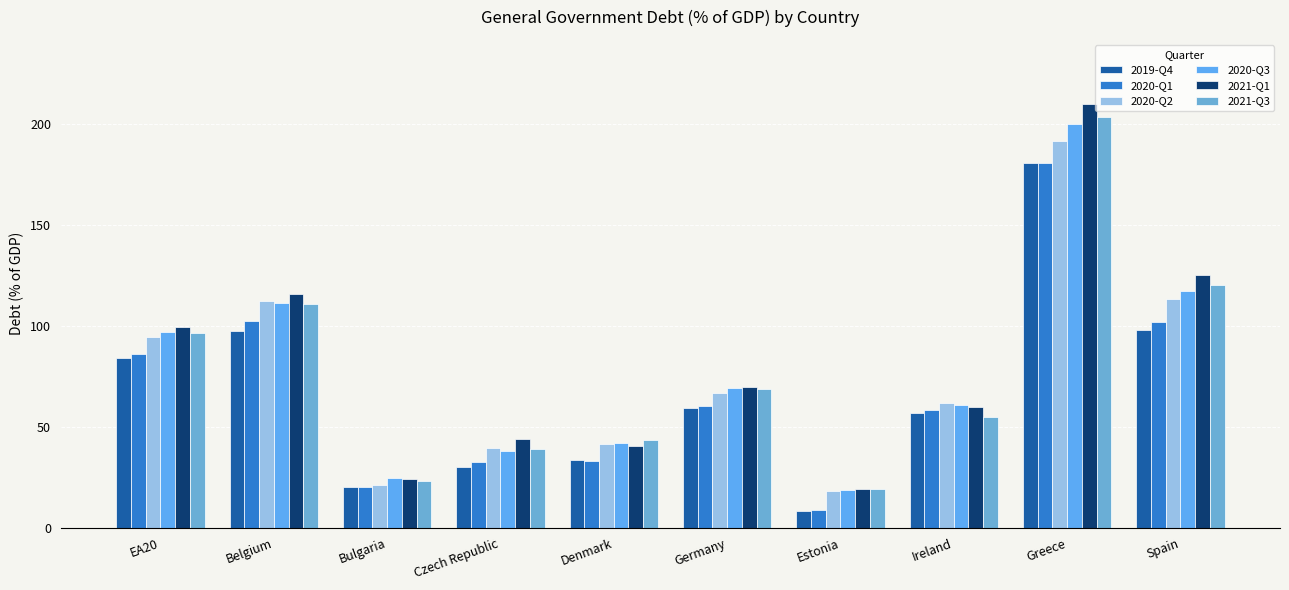

Reading right to left, transcribe all the data shown in this chart.

2019-Q4: Spain=98.2	Greece=180.6	Ireland=57.1	Estonia=8.5	Germany=59.6	Denmark=33.7	Czech Republic=30.0	Bulgaria=20.0	Belgium=97.6	EA20=84.2
2020-Q1: Spain=101.9	Greece=180.9	Ireland=58.5	Estonia=9.0	Germany=60.6	Denmark=33.3	Czech Republic=32.4	Bulgaria=20.0	Belgium=102.5	EA20=86.2
2020-Q2: Spain=113.4	Greece=191.9	Ireland=61.8	Estonia=18.5	Germany=66.8	Denmark=41.5	Czech Republic=39.6	Bulgaria=21.1	Belgium=112.5	EA20=94.8
2020-Q3: Spain=117.3	Greece=200.4	Ireland=60.9	Estonia=18.7	Germany=69.3	Denmark=42.2	Czech Republic=38.1	Bulgaria=24.9	Belgium=111.2	EA20=96.9
2021-Q1: Spain=125.3	Greece=210.3	Ireland=60.0	Estonia=19.1	Germany=69.6	Denmark=40.5	Czech Republic=43.9	Bulgaria=24.3	Belgium=115.9	EA20=99.5
2021-Q3: Spain=120.6	Greece=203.7	Ireland=54.9	Estonia=19.2	Germany=68.9	Denmark=43.3	Czech Republic=39.3	Bulgaria=23.3	Belgium=110.9	EA20=96.5